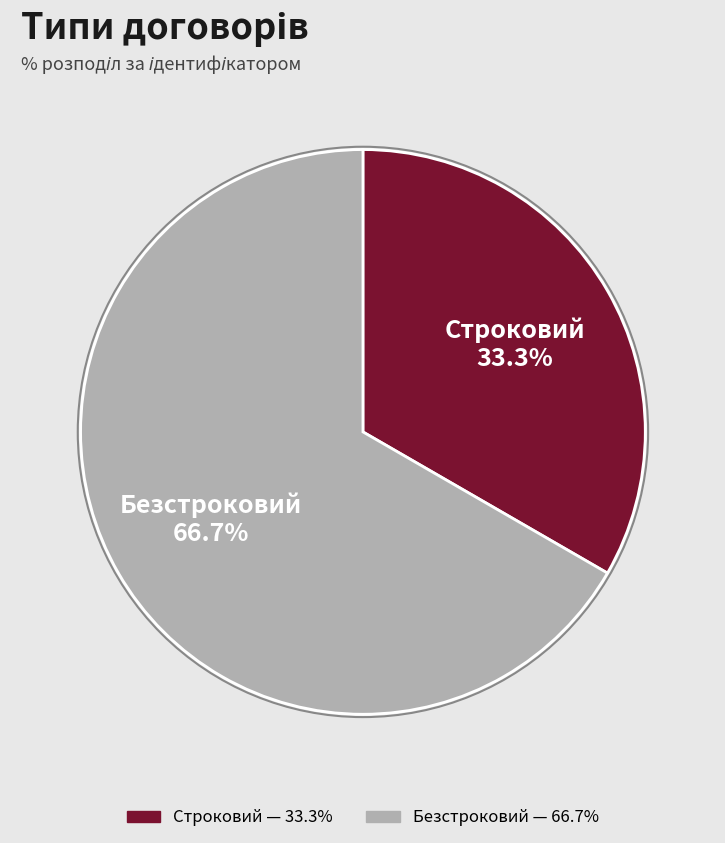

Between Строковий and Безстроковий, which is larger?

Безстроковий